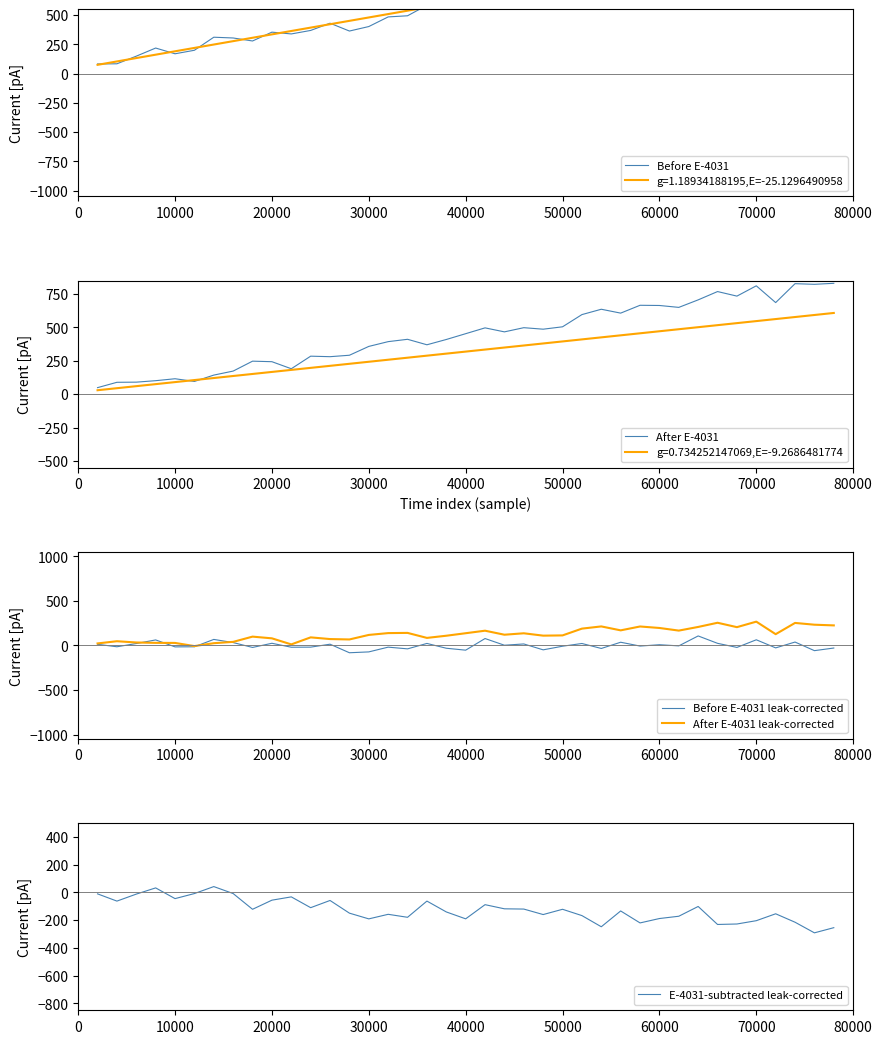

At how many categories does at least one series exceed 609?

19